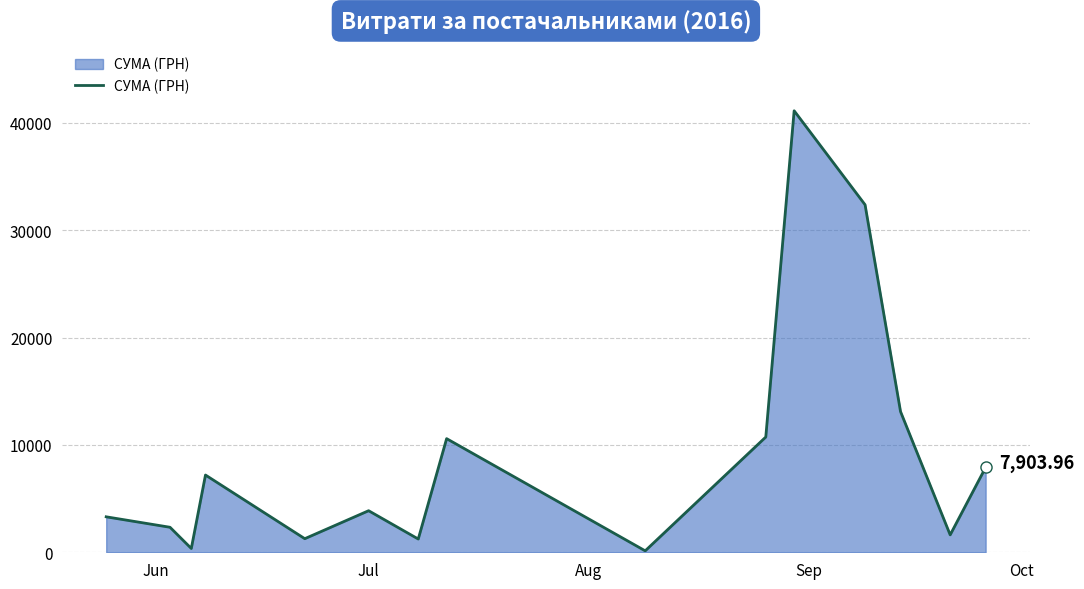

What is the sum of all values?

137124.8